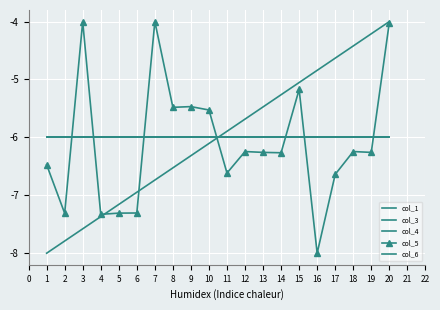

What is the average value of the col_6 series?

-6.0